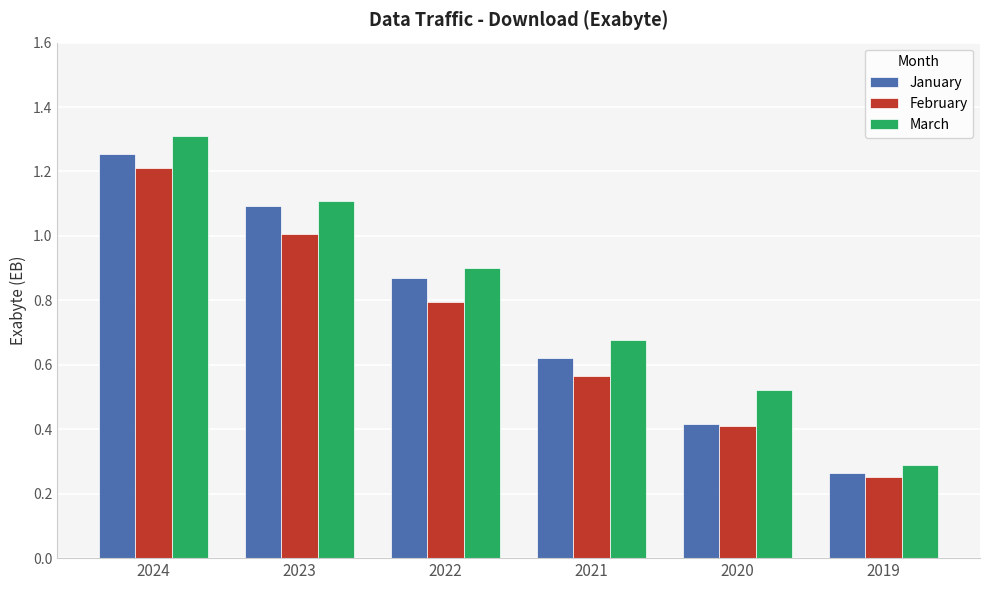

List the labels in order of March value, smallest first.

2019, 2020, 2021, 2022, 2023, 2024